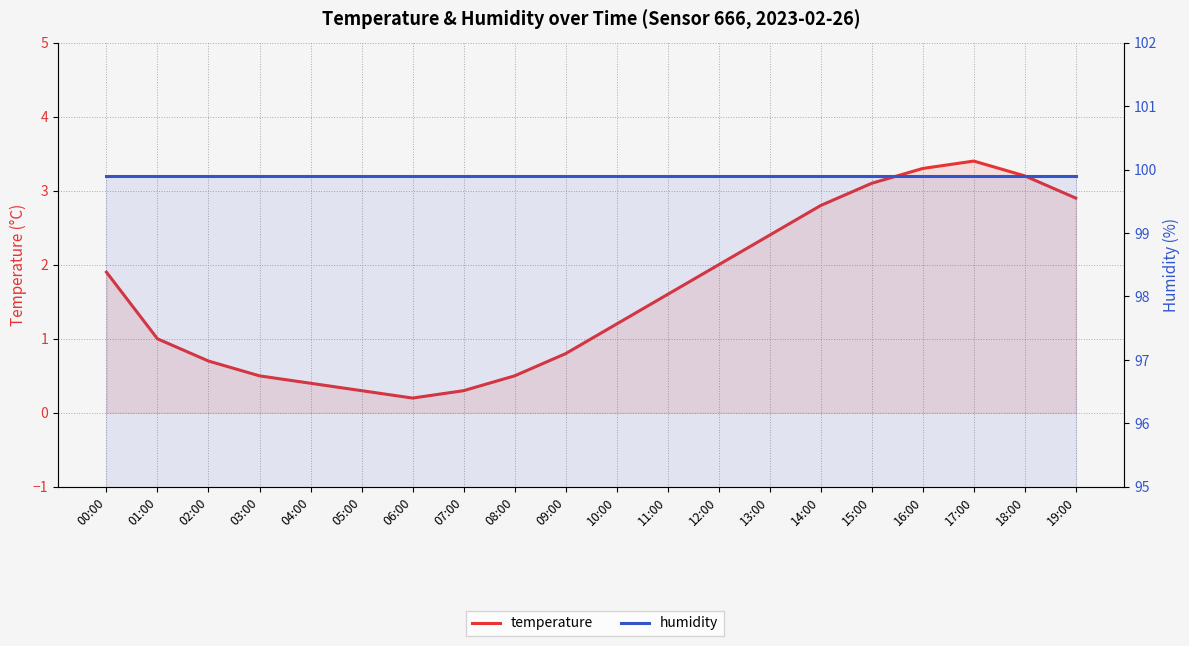

The value of humidity at 10:00 is 52.5. True or false?

False